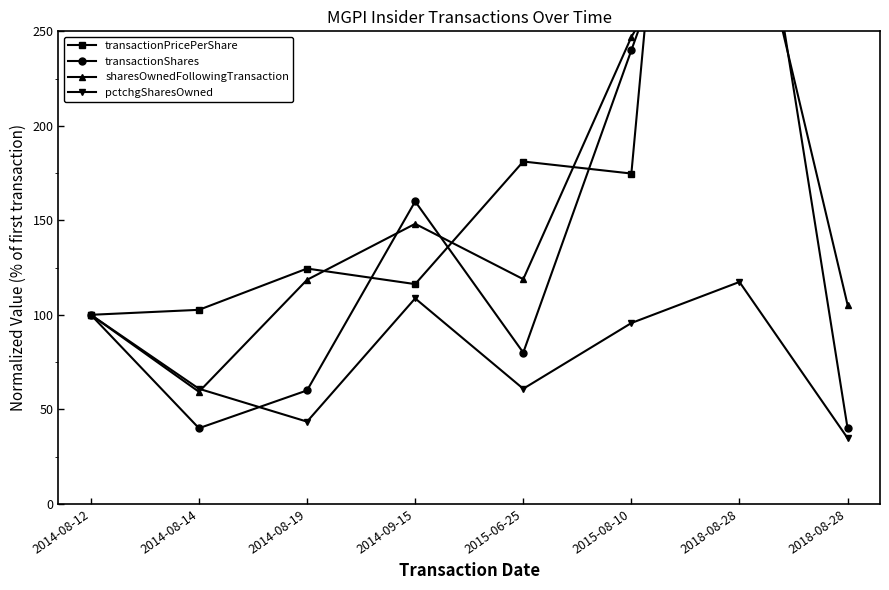

Reading left to right, what are all the values shown in this chart?

transactionPricePerShare: 100.0	102.6	124.5	116.2	181.1	174.8	794.3	804.2
transactionShares: 100.0	40.0	60.0	160.0	80.0	240.0	400.0	40.0
sharesOwnedFollowingTransaction: 100.0	59.3	118.5	148.1	118.9	247.0	346.7	105.3
pctchgSharesOwned: 100.0	60.9	43.5	108.7	60.9	95.7	117.4	34.8